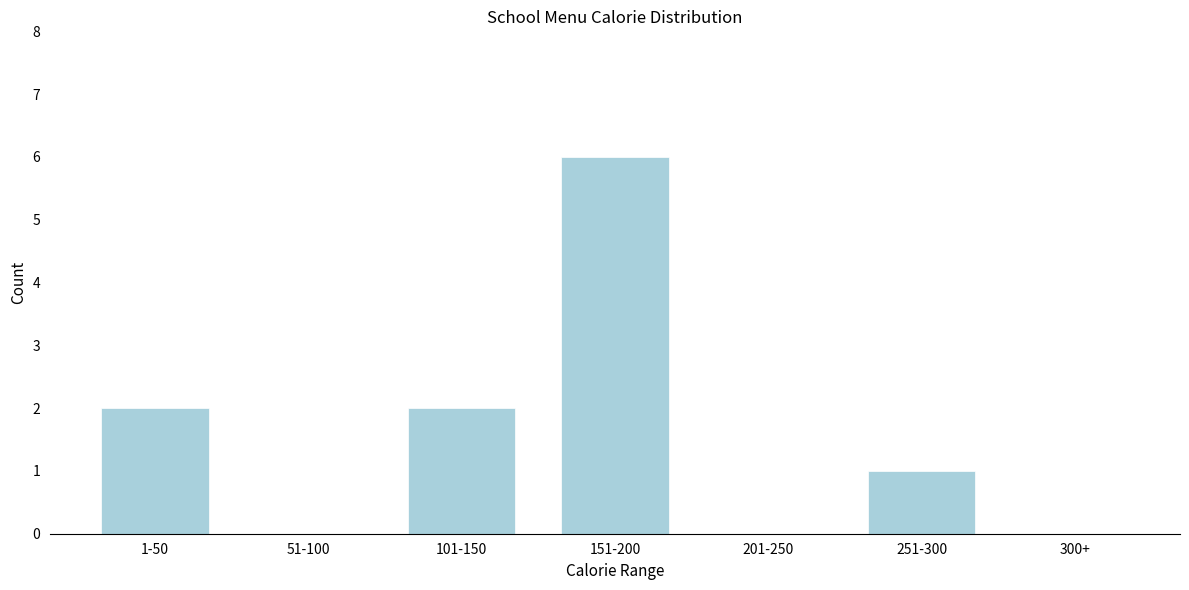

Reading left to right, what are all the values shown in this chart?

1-50=2	51-100=0	101-150=2	151-200=6	201-250=0	251-300=1	300+=0